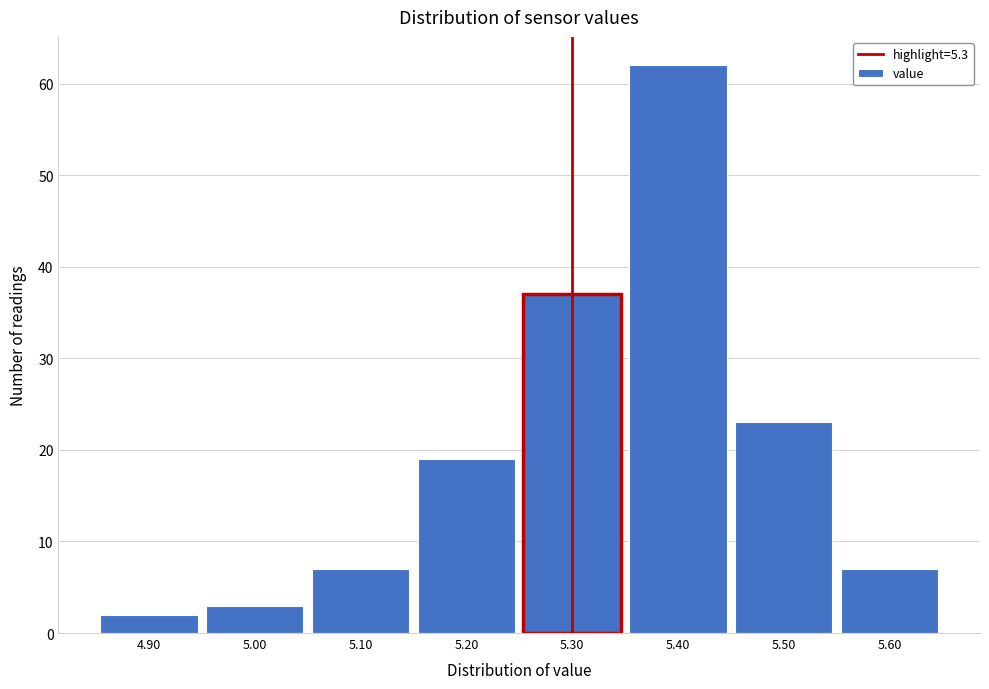

How tall is the bar that spans 5.35 to 5.45 on the x-axis? The values are not printed on the chart, so give them approximately, as read against the axis.

62